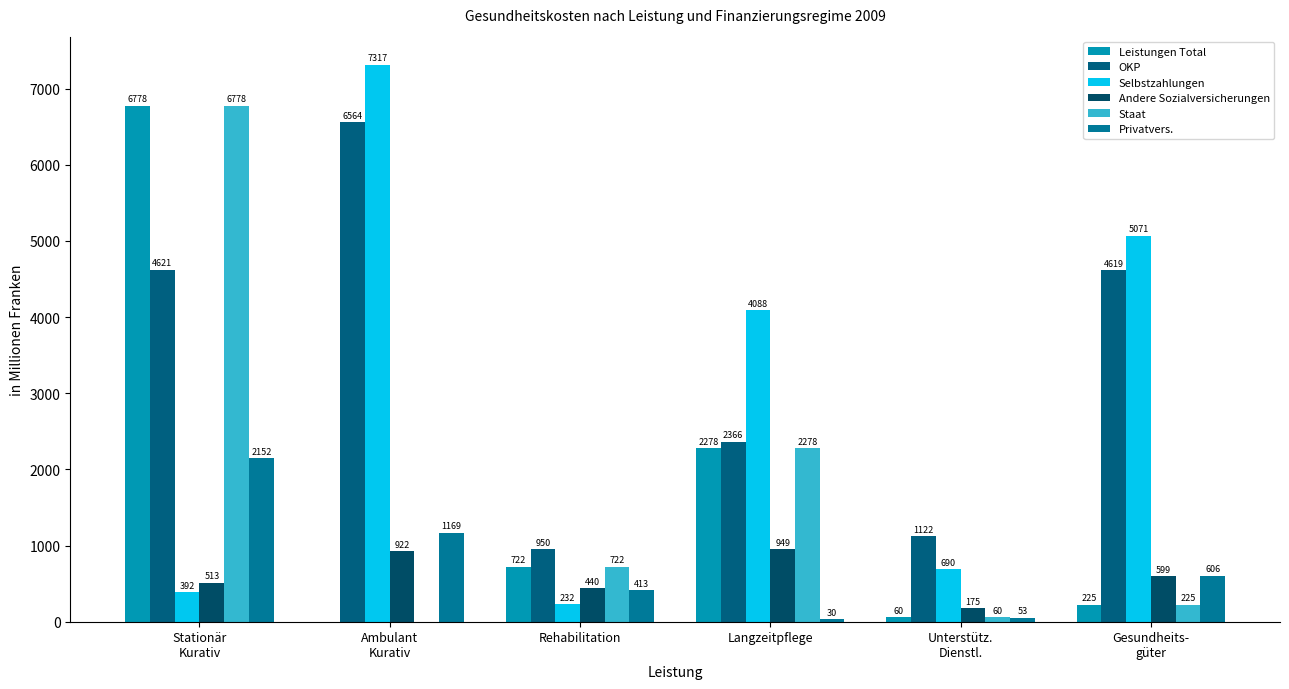

Which category has the highest value in the Selbstzahlungen series?

Ambulant
Kurativ